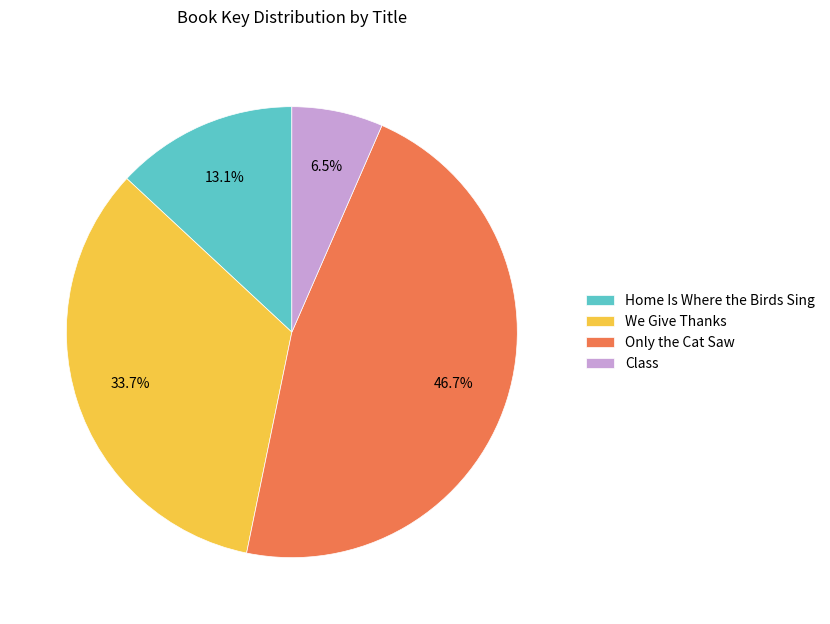

Is it true that Only the Cat Saw is 47% of the pie?

True